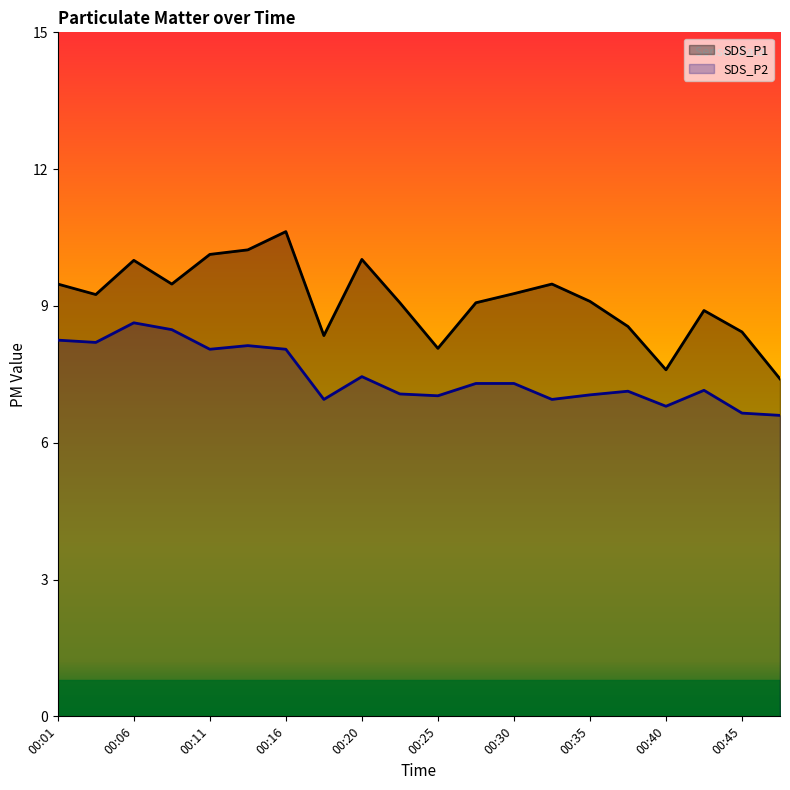

At which label does SDS_P2 first exceed 7?

00:01